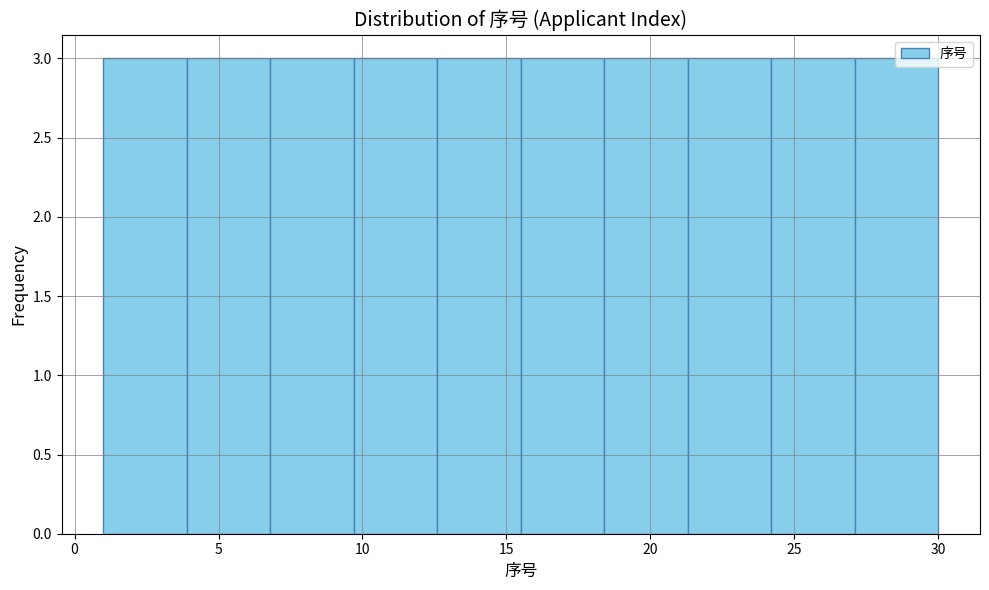

Reading left to right, list every bar in this chart as the range it spans on the x-axis followed by its height. Neither the bar edges nor the heights are printed on the chart, so give them approximately, as read against the axes.

1.0 to 3.9: 3
3.9 to 6.8: 3
6.8 to 9.7: 3
9.7 to 12.6: 3
12.6 to 15.5: 3
15.5 to 18.4: 3
18.4 to 21.3: 3
21.3 to 24.2: 3
24.2 to 27.1: 3
27.1 to 30.0: 3